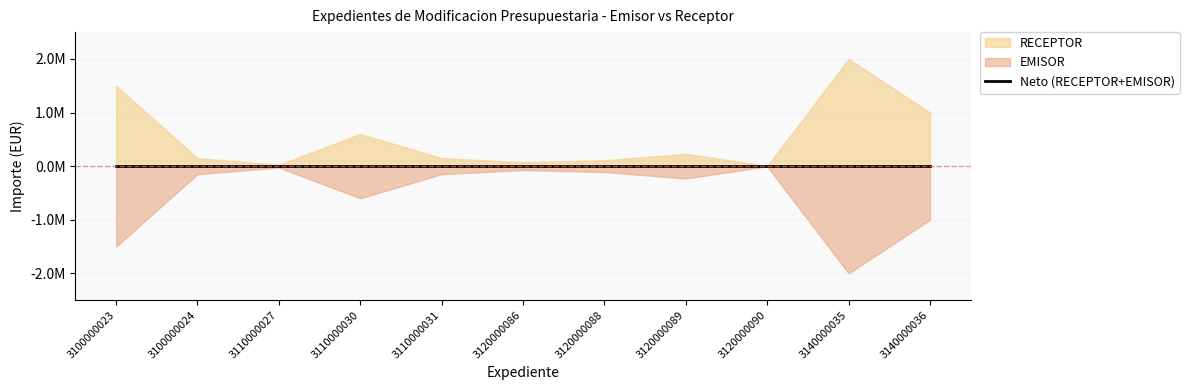

What is the greatest value displayed?

2000000.0